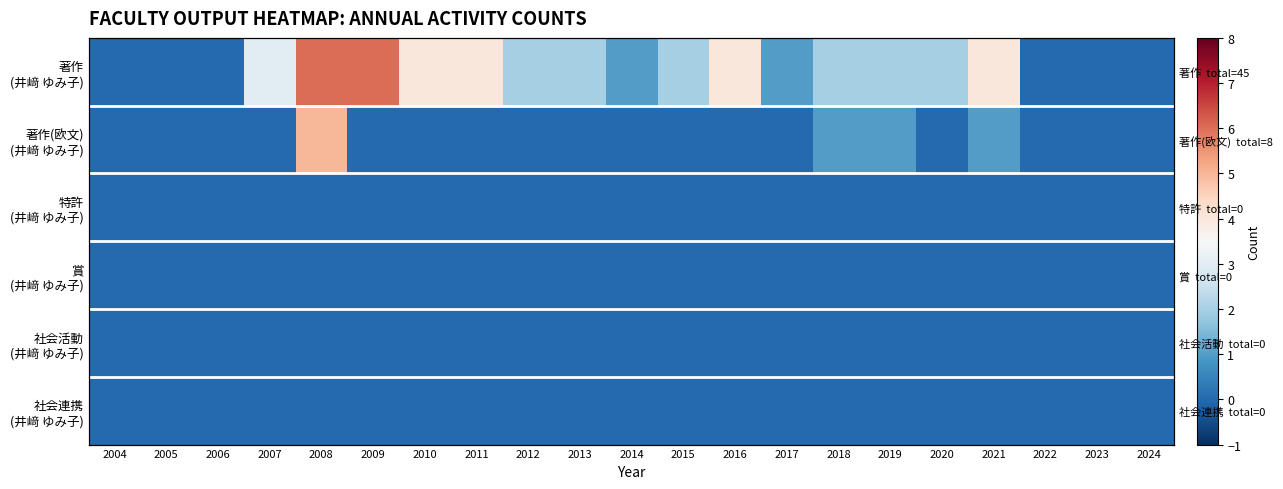

Where is 賞 (井﨑 ゆみ子) nearest to the value 0?

2004